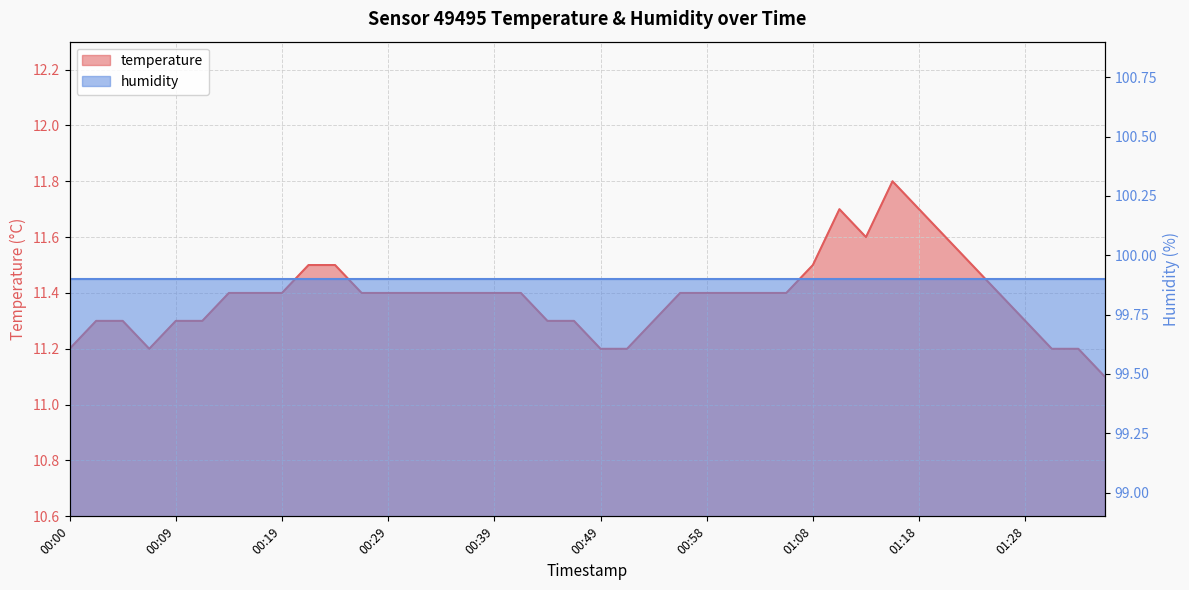

List the labels in order of value, smallest first.

01:35, 00:00, 00:07, 00:49, 00:51, 01:30, 01:33, 00:02, 00:05, 00:09, 00:12, 00:44, 00:46, 00:53, 01:28, 00:14, 00:17, 00:19, 00:27, 00:29, 00:32, 00:34, 00:36, 00:39, 00:41, 00:56, 00:58, 01:01, 01:03, 01:06, 01:25, 00:22, 00:24, 01:08, 01:23, 01:13, 01:20, 01:11, 01:18, 01:16